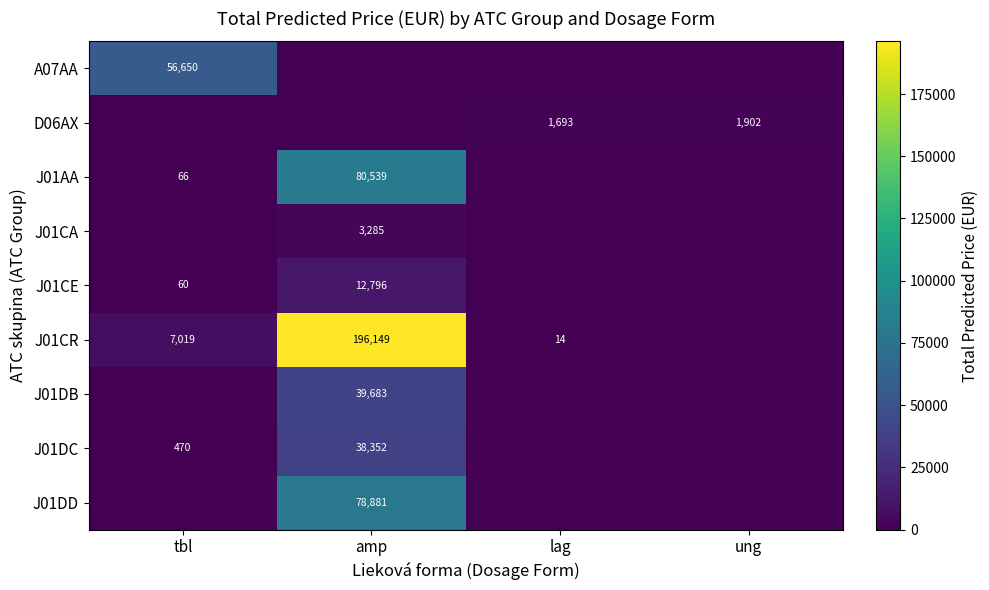

The value of J01CR at amp is 196149. True or false?

True